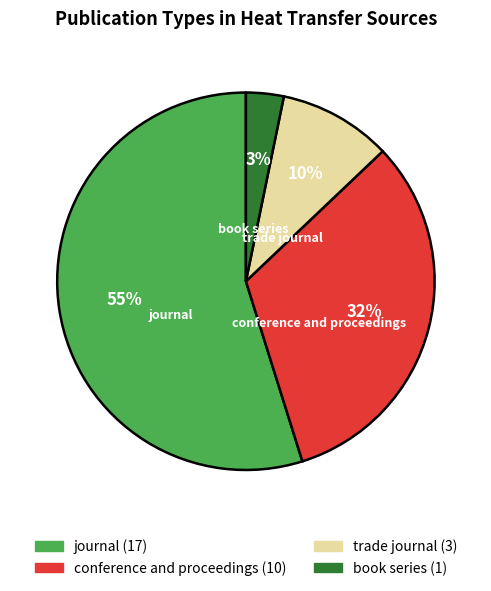

Which category accounts for the majority?

journal